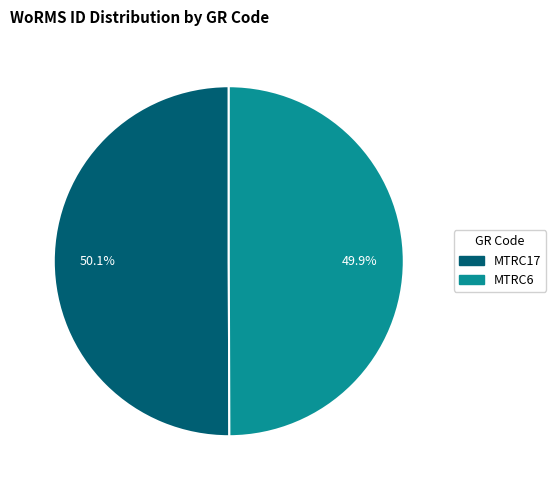

To the nearest percent, what is the average slice percentage?

50%